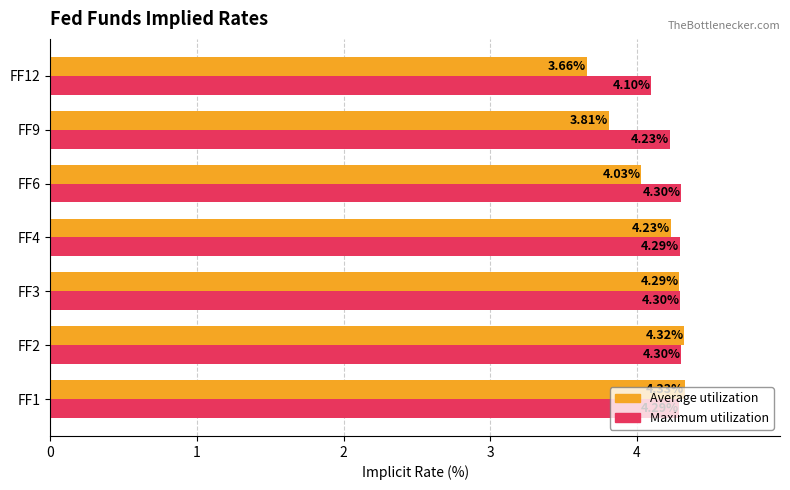

What is the sum of all Maximum utilization values?

29.8